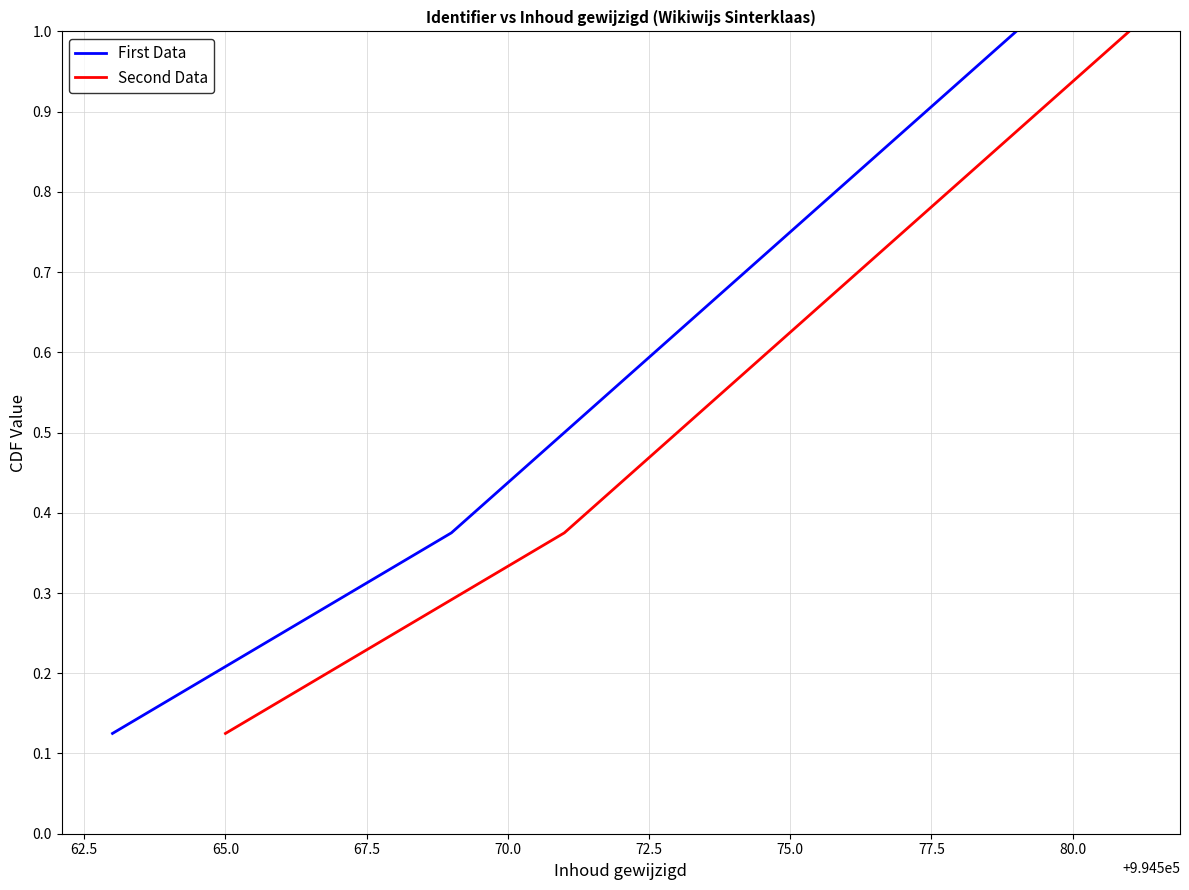

What is the average value of the First Data series?

0.6